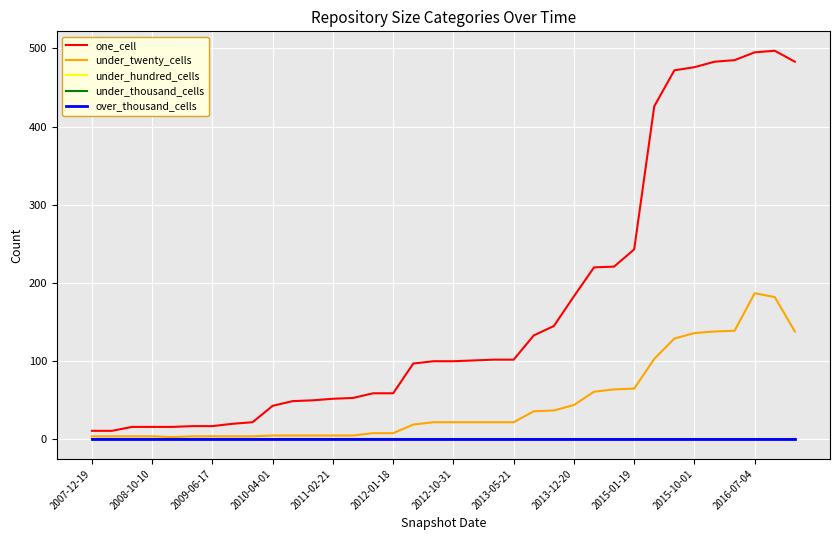

Does the chart have visible grid lines?

Yes